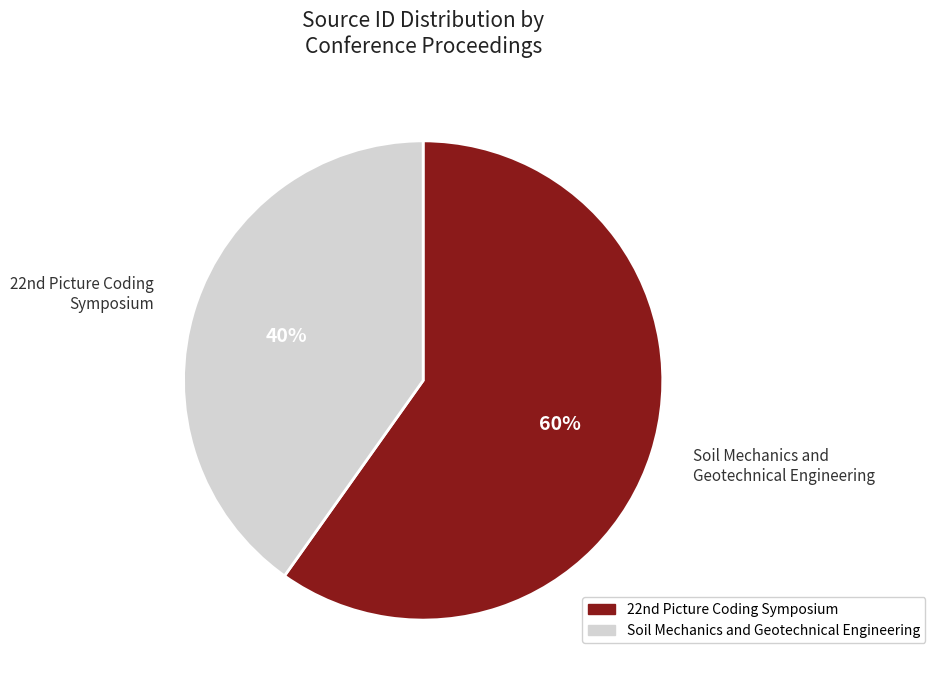

Which slice is the largest?

22nd Picture Coding Symposium